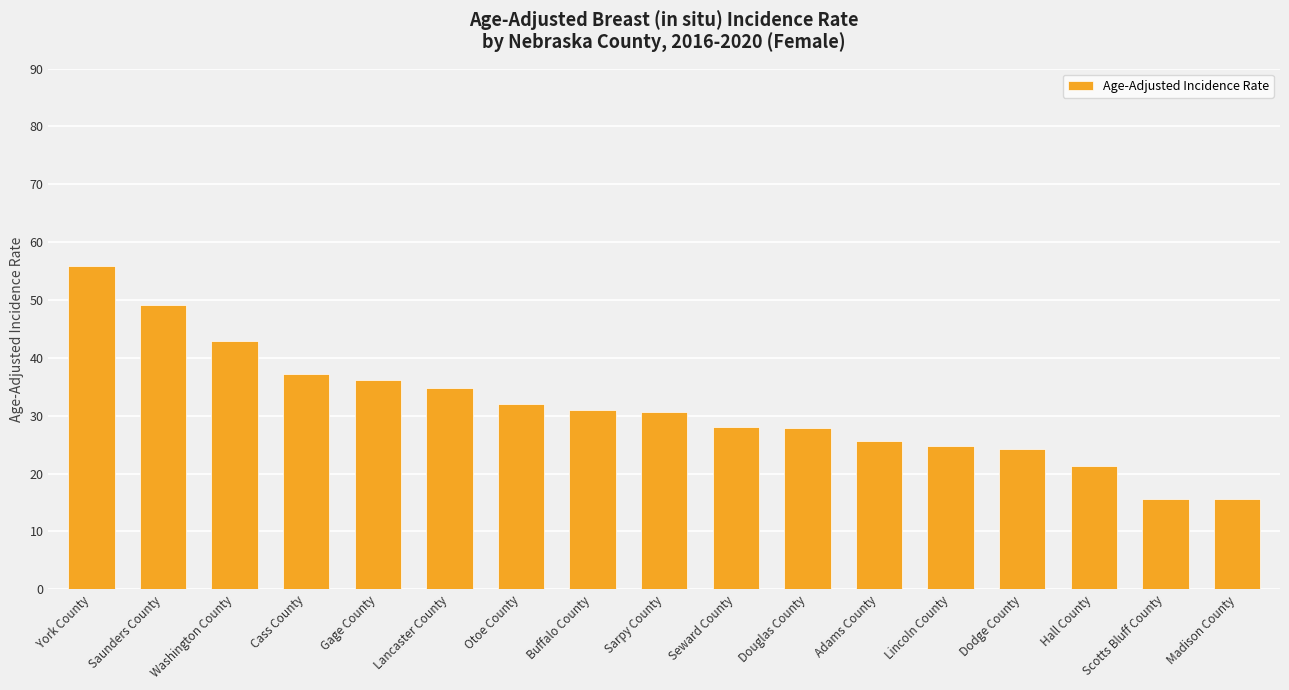

What is the sum of all values?

532.7